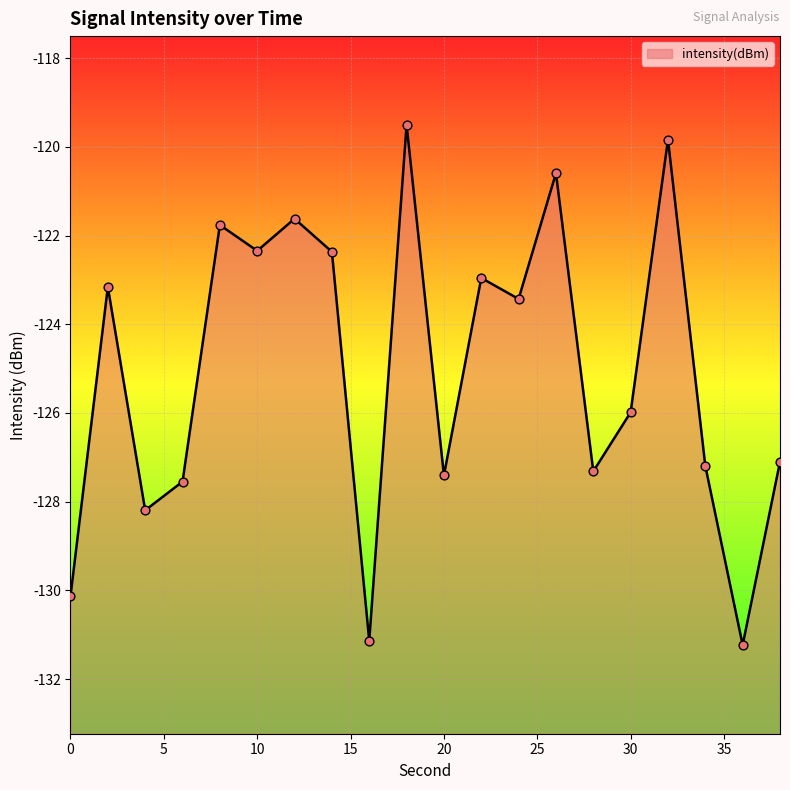

Between 16 and 28, which is larger?

28